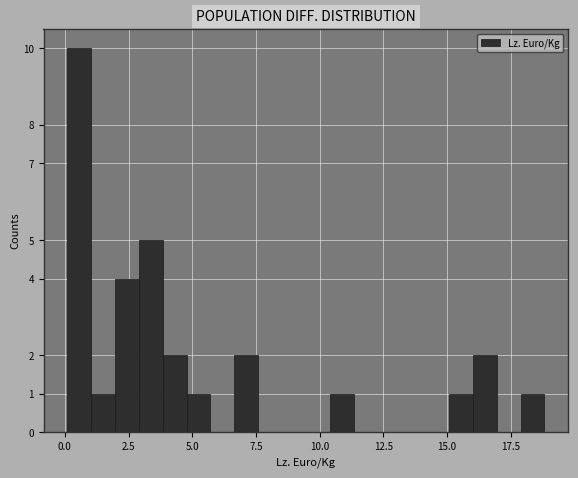

Read against the x-axis, roughly where is the centre of the tallest bar?

0.5